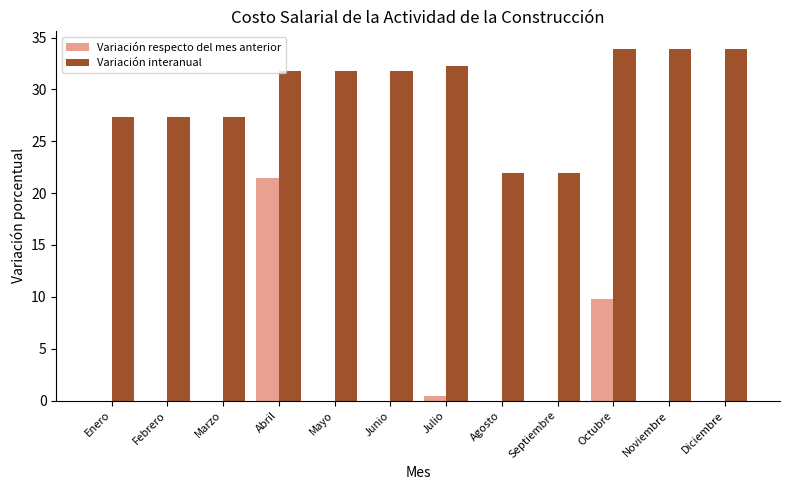

How many groups of bars are there?

12